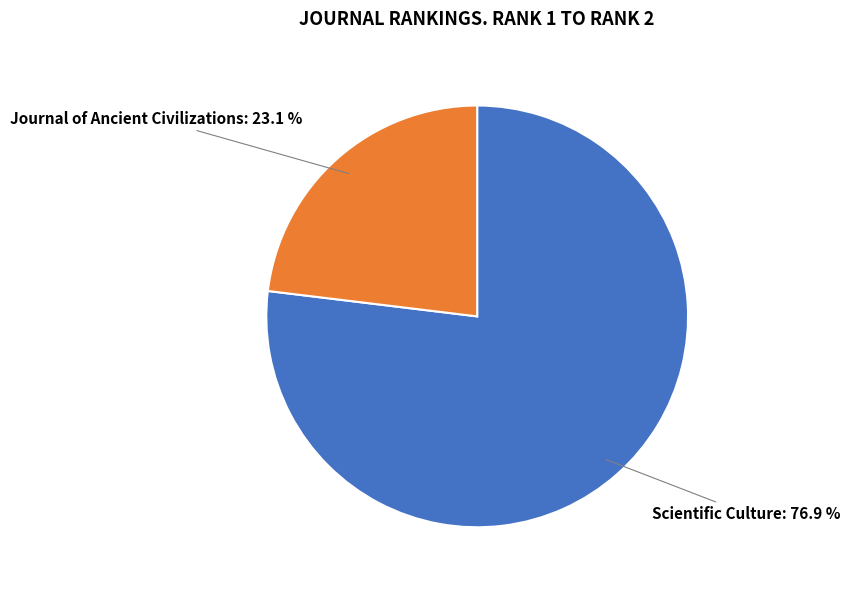

Is there a majority slice in this chart?

Yes